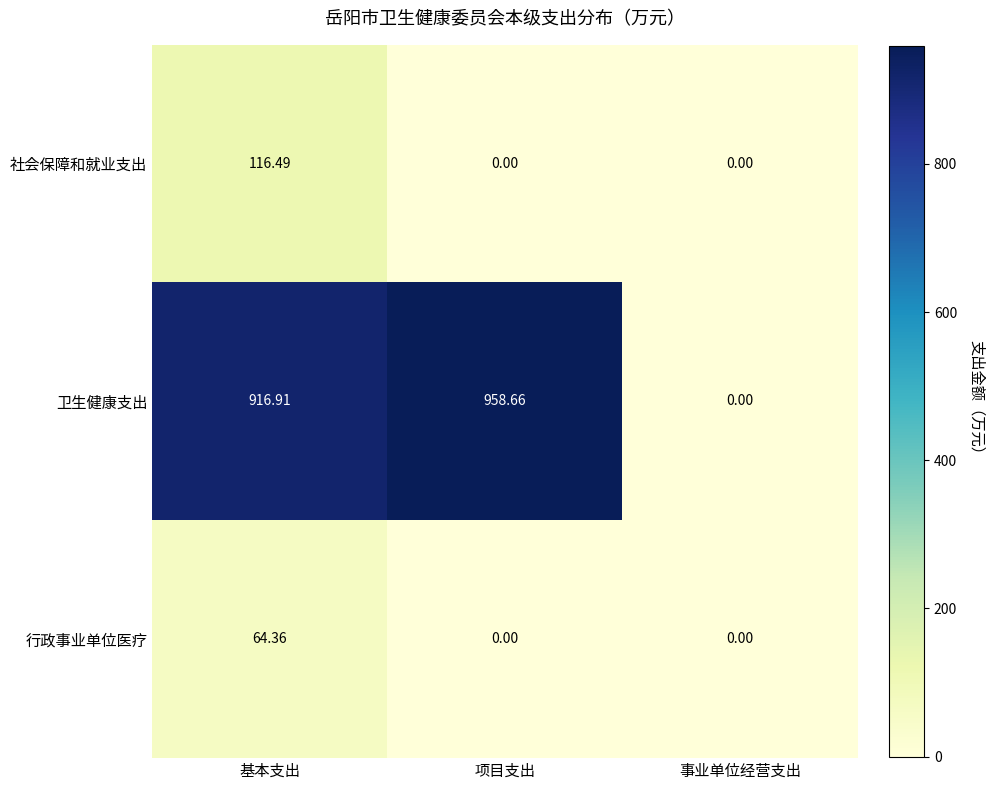

How many values in the 卫生健康支出 series are below 916?

1